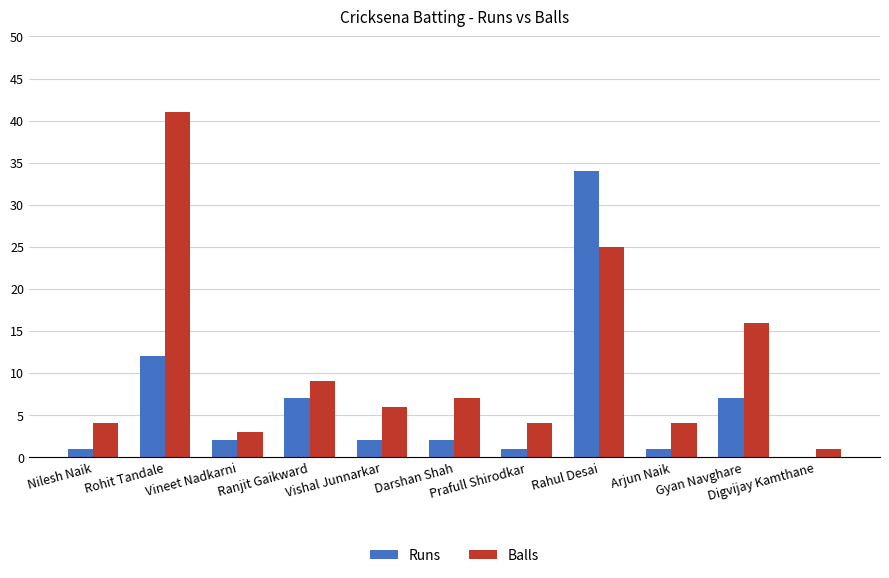

How many groups of bars are there?

11